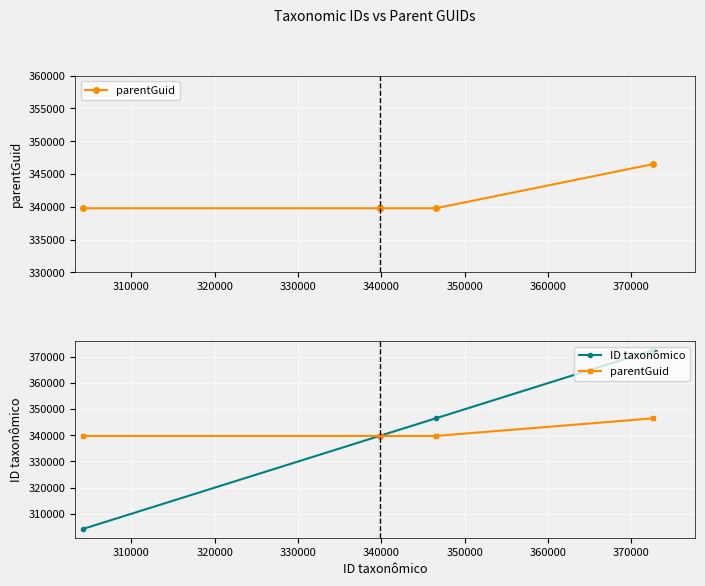

What is the value of the parentGuid point at the 2nd from the left?

339778